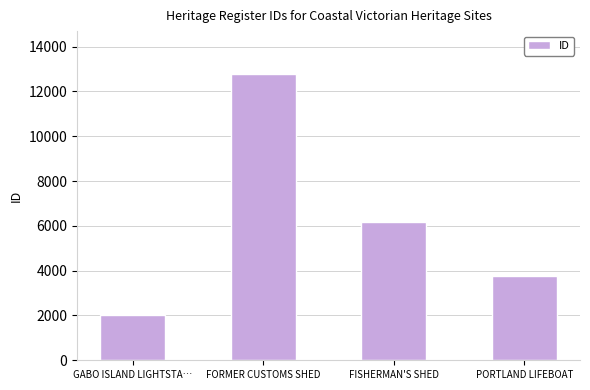

List the labels in order of value, smallest first.

GABO ISLAND LIGHTSTA…, PORTLAND LIFEBOAT, FISHERMAN'S SHED, FORMER CUSTOMS SHED